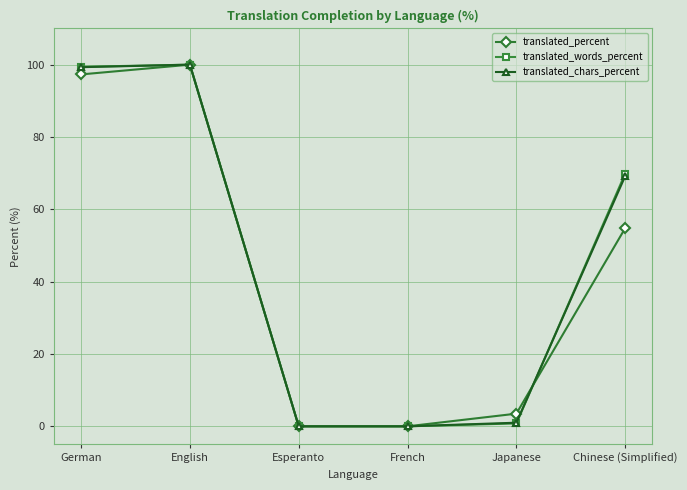

Is the value of translated_chars_percent at French greater than the value of translated_percent at Japanese?

No